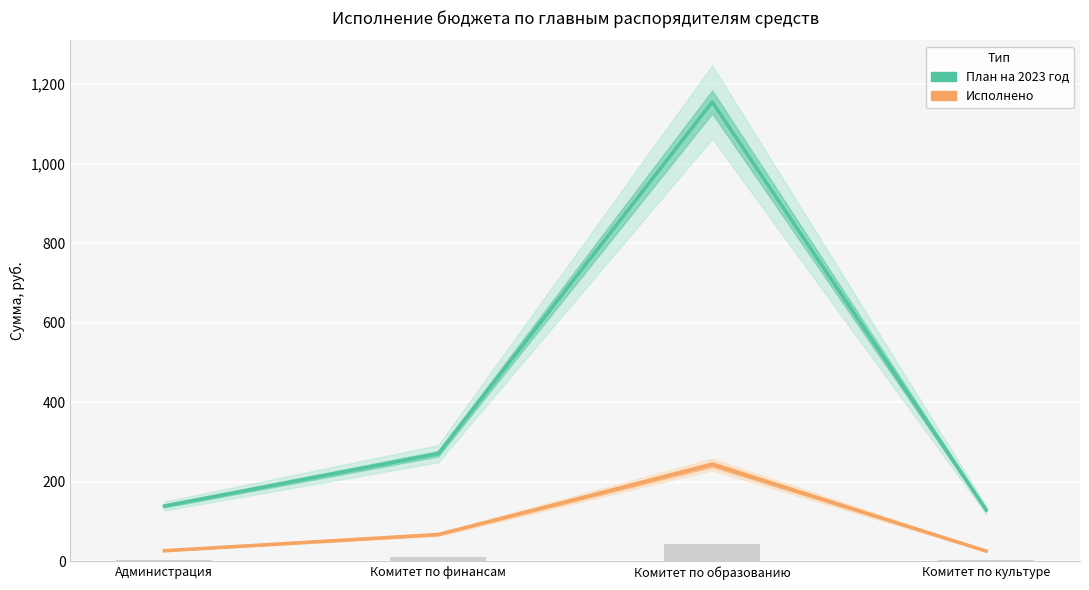

What are all the series names shown in the legend?

План на 2023 год, Исполнено